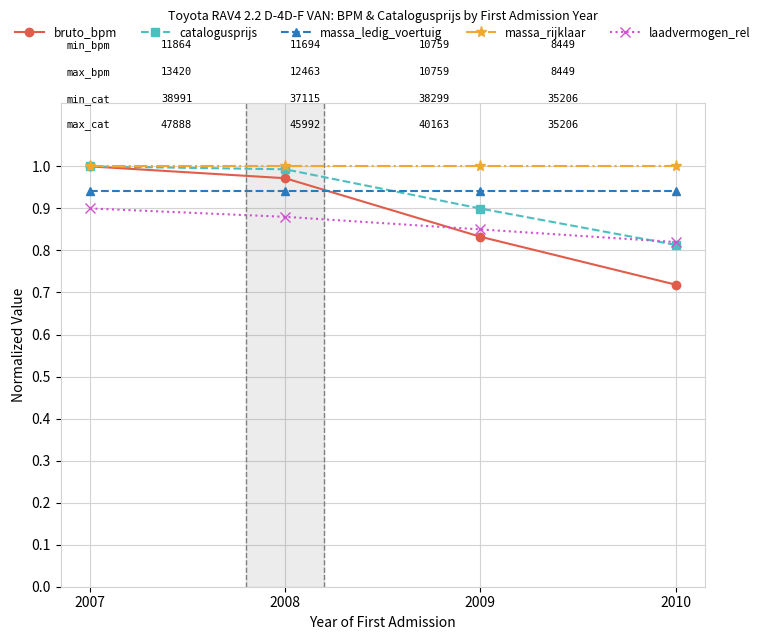

At which category is the sum across all series the highest?

2007